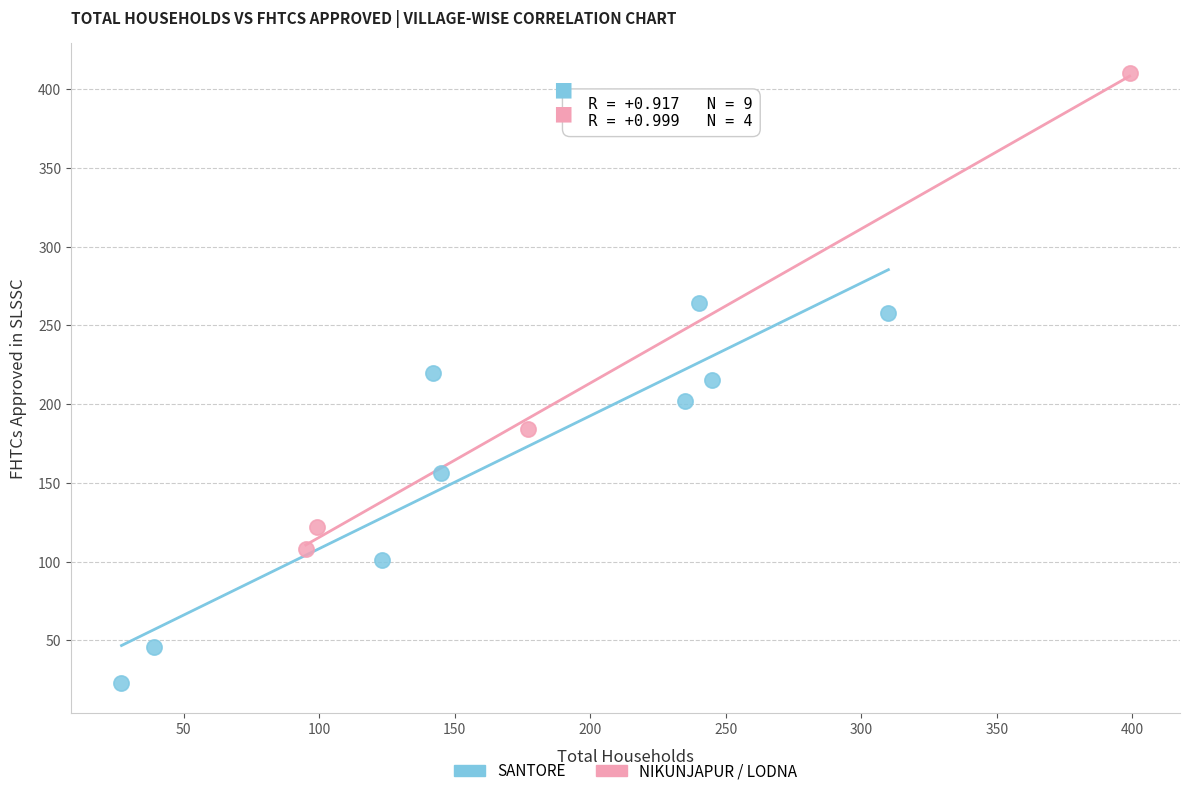

Which series contains the highest Y value?

NIKUNJAPUR / LODNA